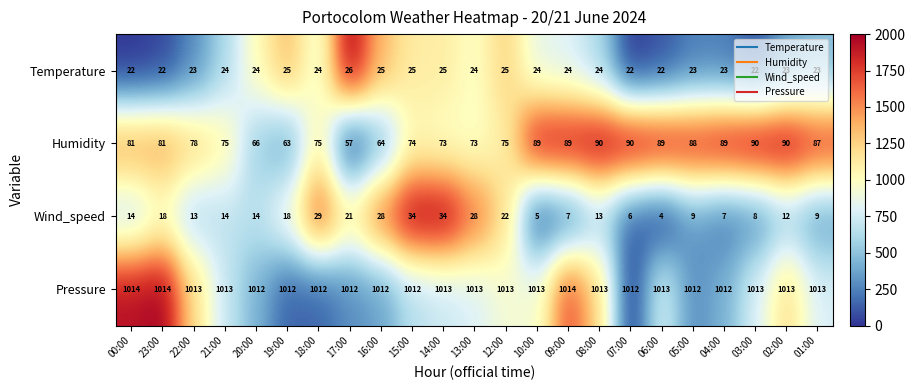

At which label does Humidity reach its minimum?

17:00